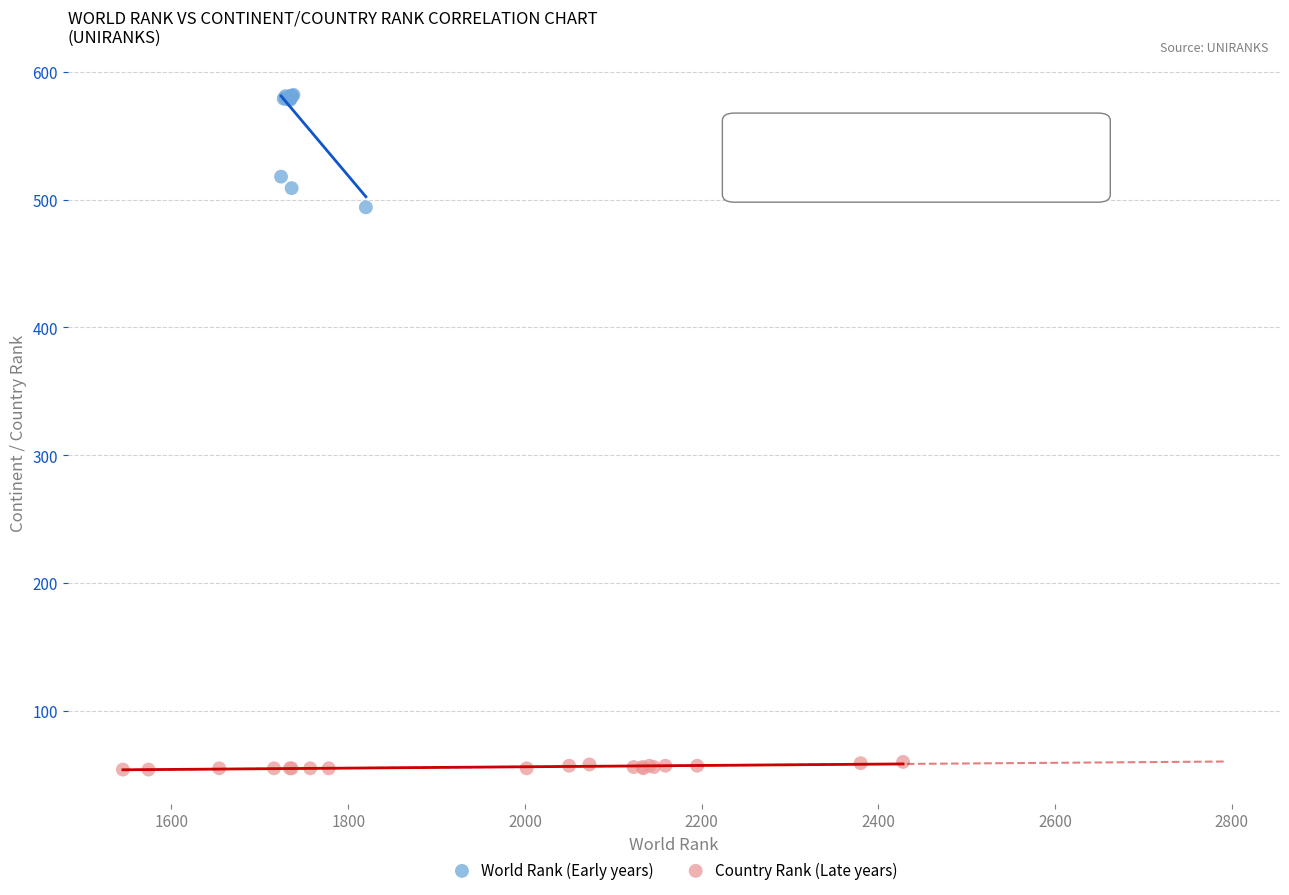

What are all the series names shown in the legend?

World Rank (Early years), Country Rank (Late years)